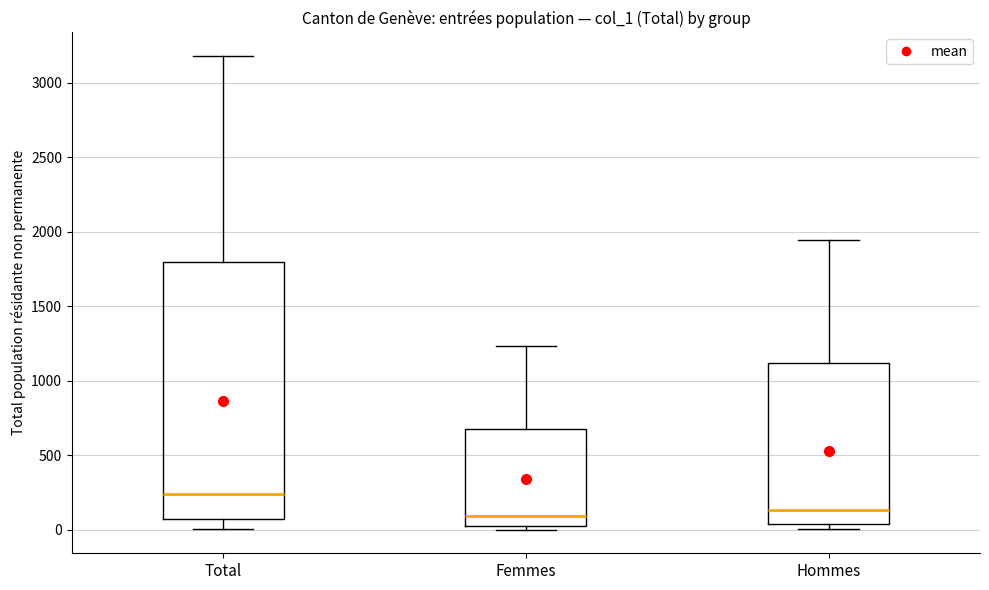

Reading left to right, transcribe this box plot: for each box, give where its median line is, the range the box spans, and where its two whiskers end, as read against the y-axis. The values are not printed on the chart, so give them approximately, as read against the axis.

Total: median 250, box 50 to 1800, whiskers 0 to 3200
Femmes: median 100, box 50 to 700, whiskers 0 to 1250
Hommes: median 150, box 50 to 1100, whiskers 0 to 1950